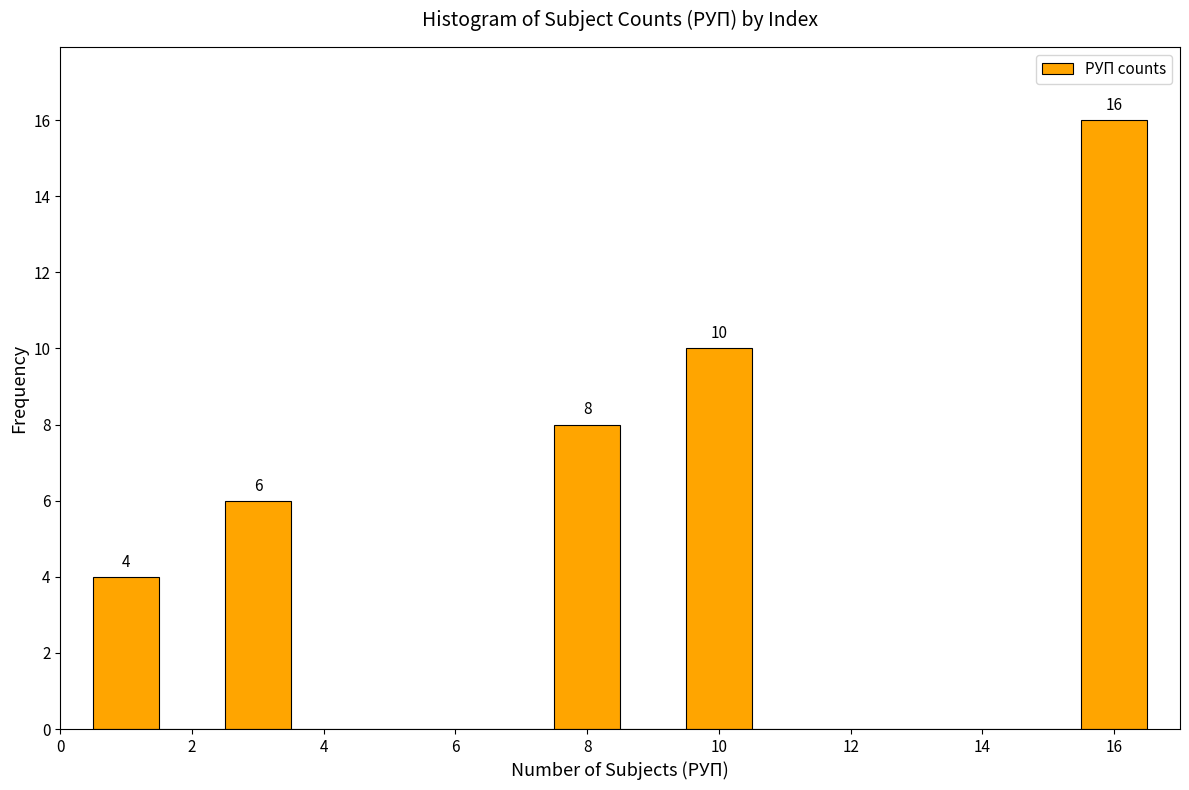

Which range on the x-axis has the tallest bar?

15.5 to 16.5